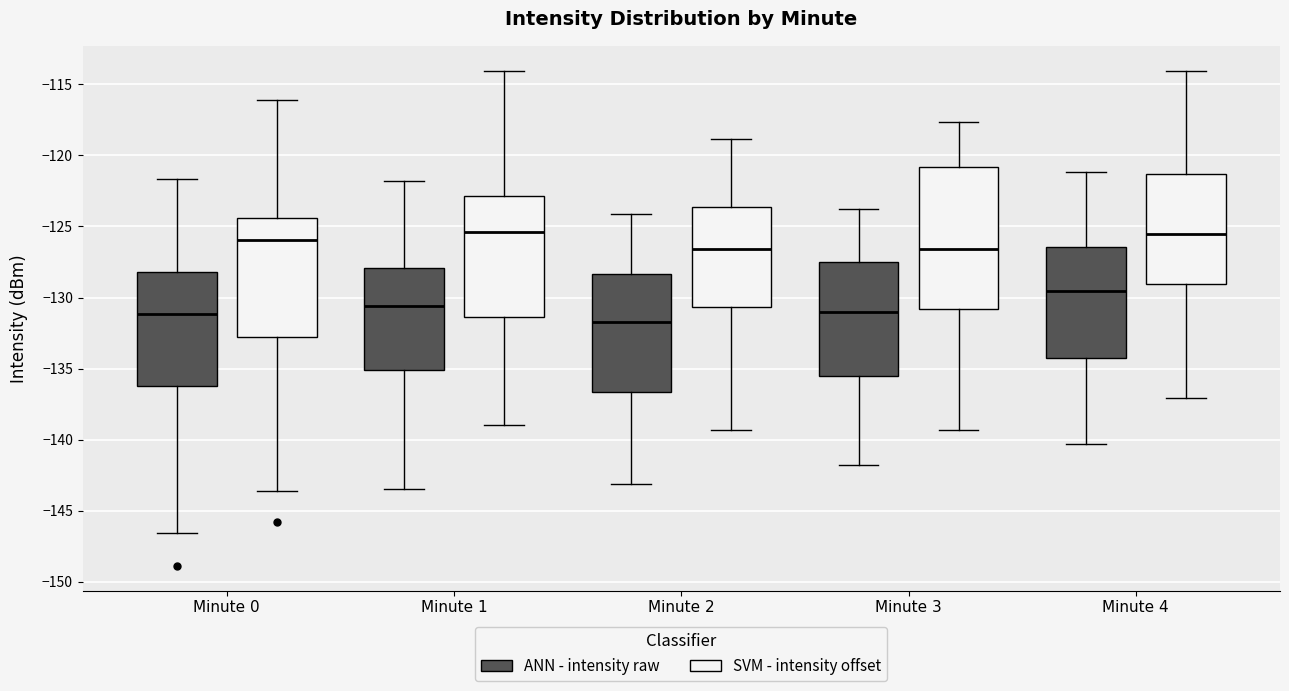

Where is the upper edge of the box for Minute 4 (ANN - intensity raw) on the y-axis? The values are not printed on the chart, so give them approximately, as read against the axis.

-126.5